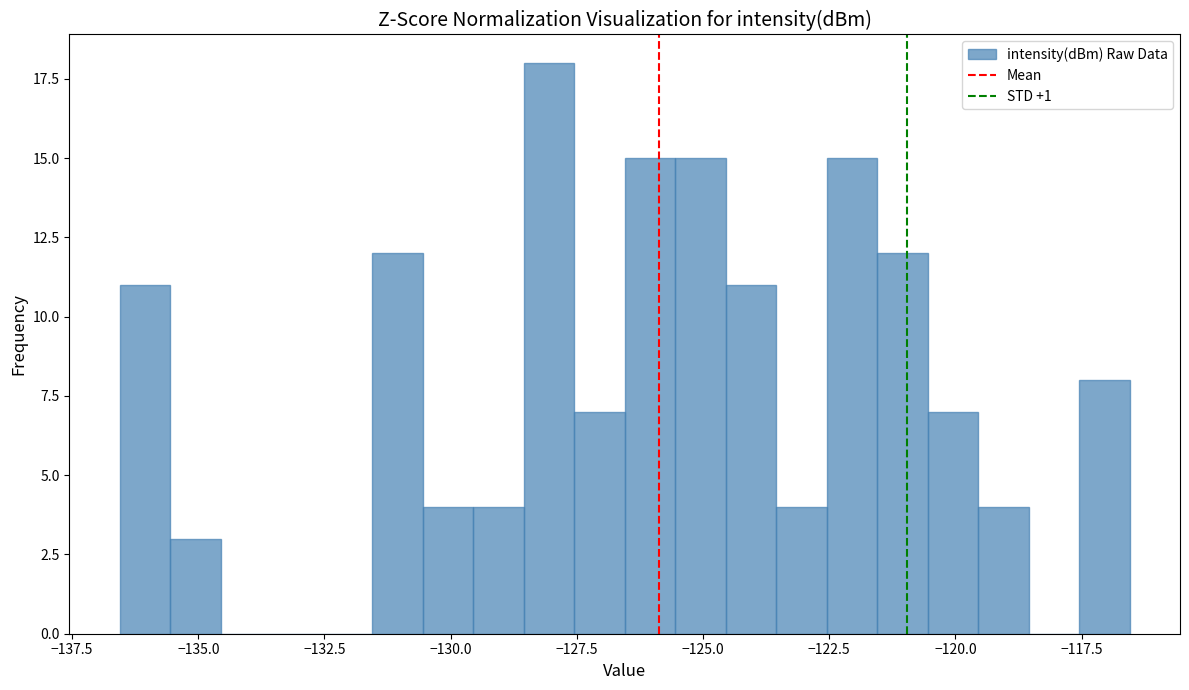

Read against the x-axis, roughly where is the centre of the tallest bar?

-128.0